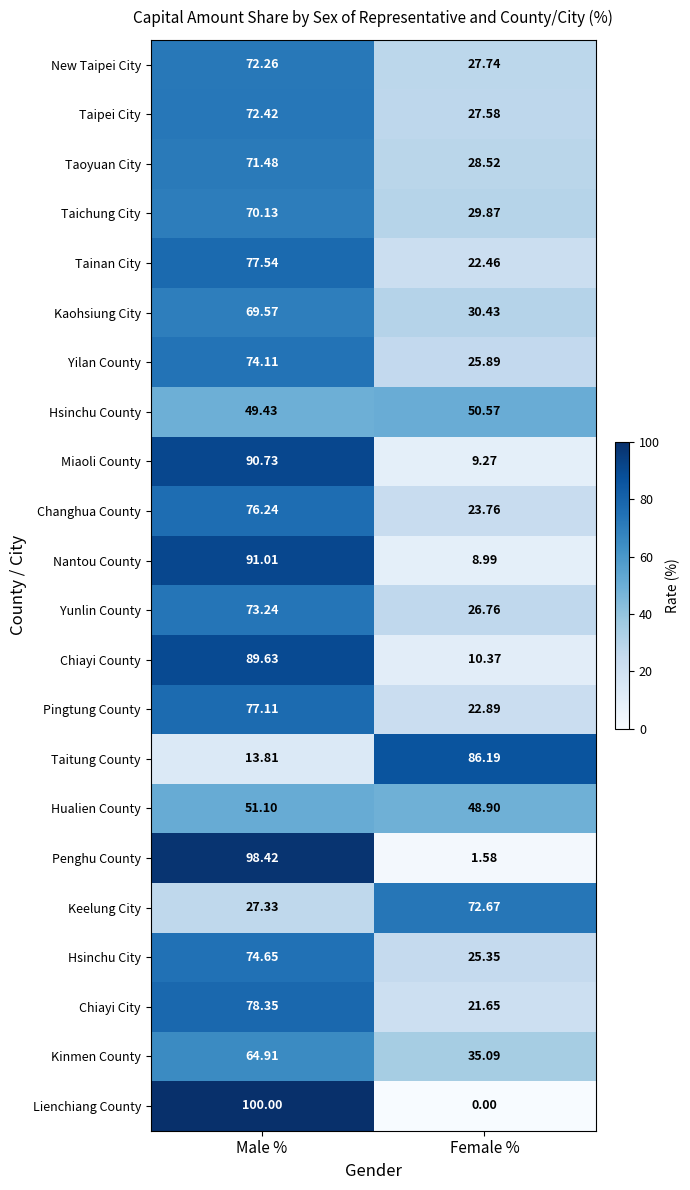

At which category is the sum across all series the highest?

Male %